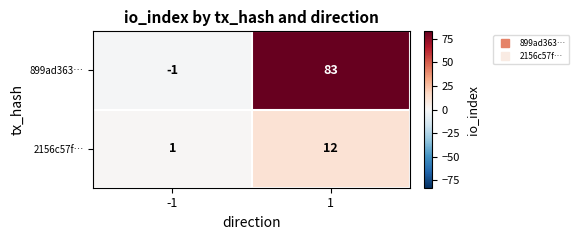

What is the maximum value shown in the chart?

83